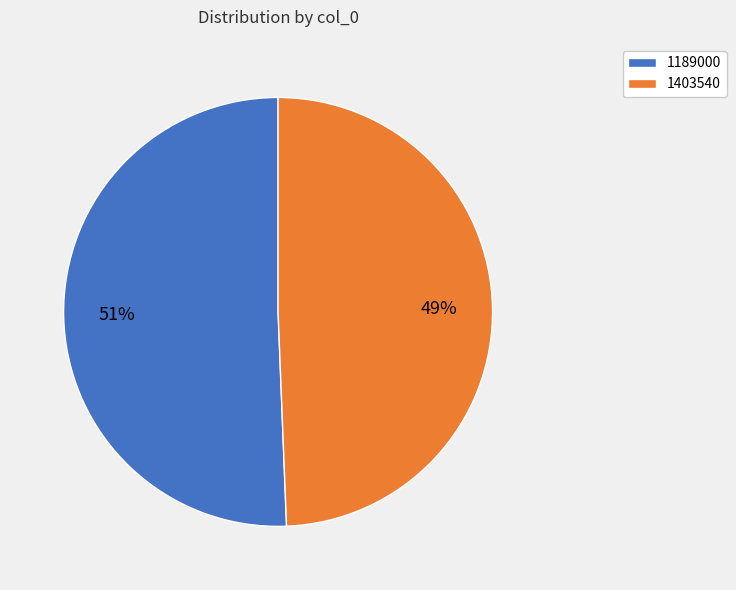

Is the sum of 1403540 and 1189000 greater than half?

Yes